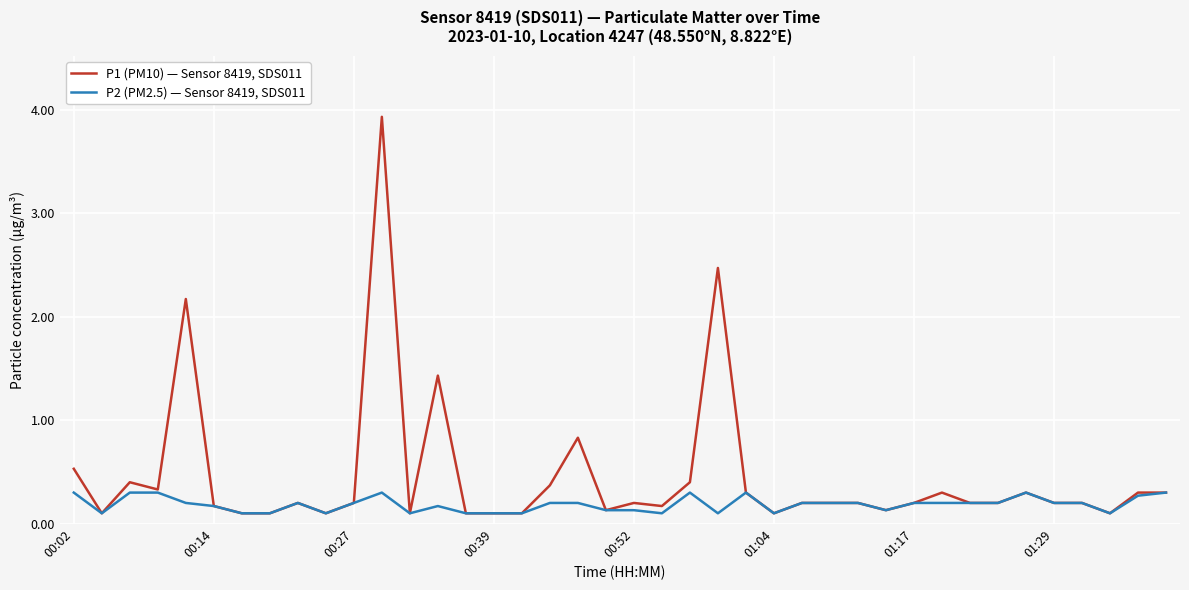

Which series has the largest total across all categories?

P1 (PM10) — Sensor 8419, SDS011